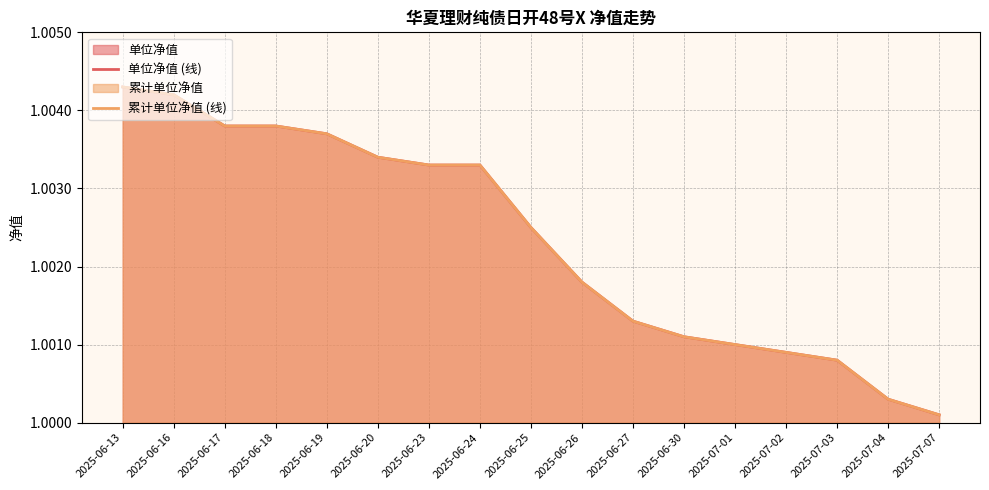

True or false: 单位净值 (线) and 累计单位净值 (线) cross at least once.

False